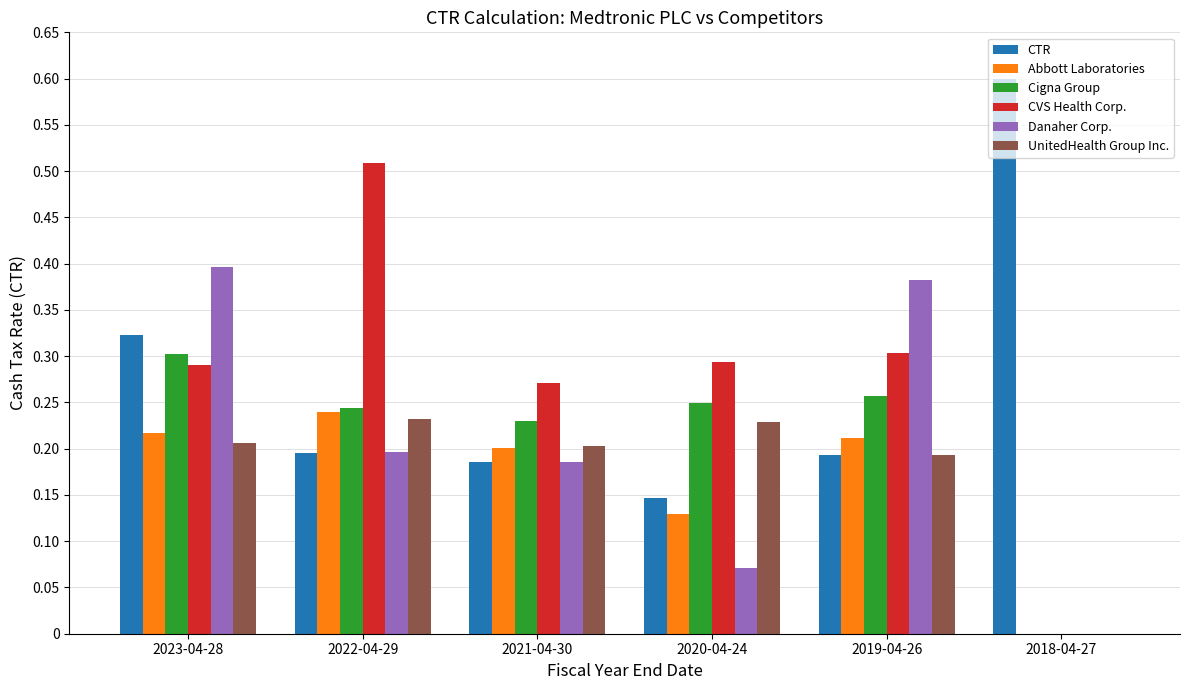

What is the total value across all series at 2021-04-30?

1.3